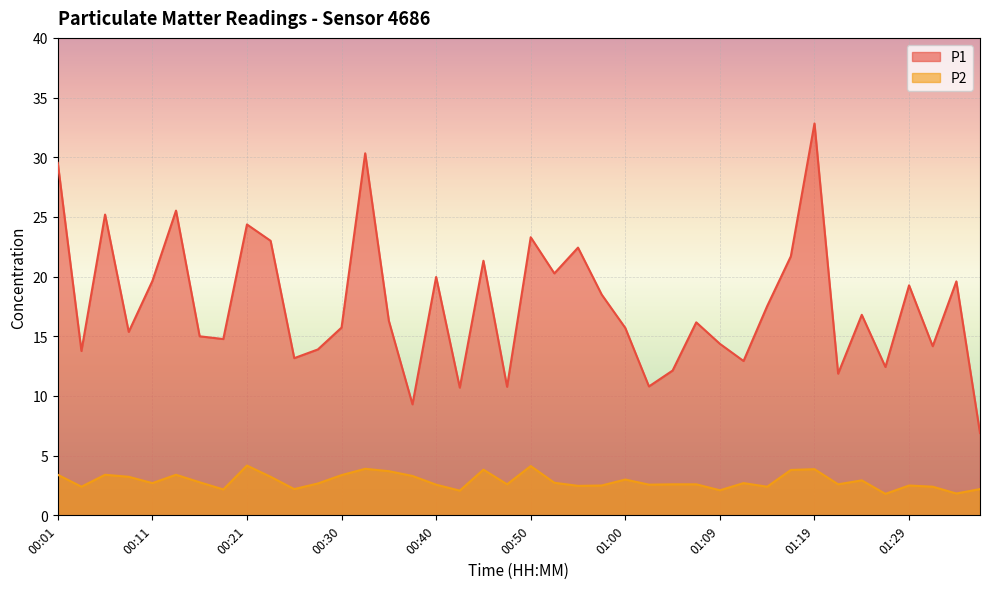

What is the label of the 14th point from the right?

01:05